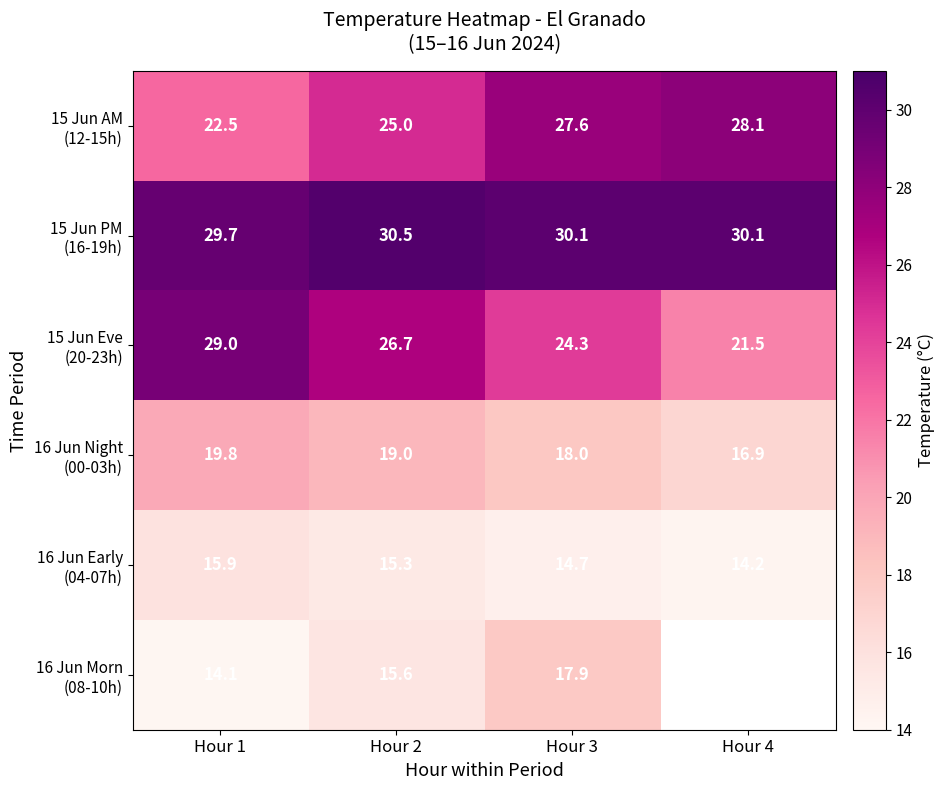

What is the total value across all series at Hour 1?

131.0